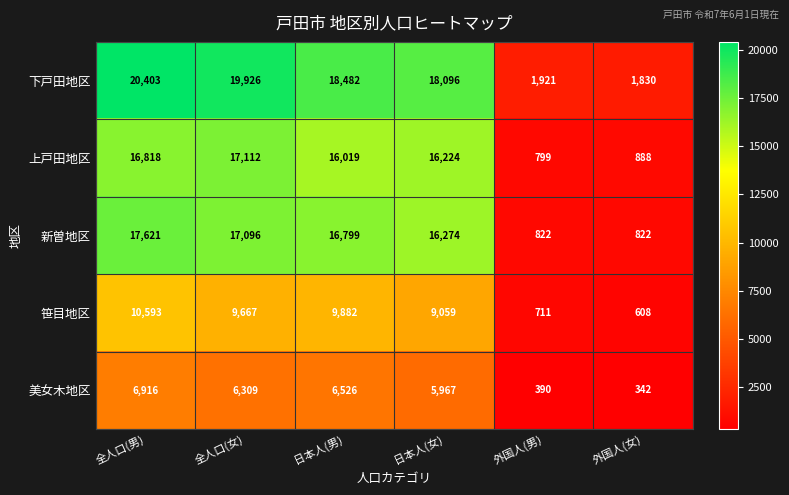

True or false: 笹目地区 has a value of 901 at 外国人(女).

False